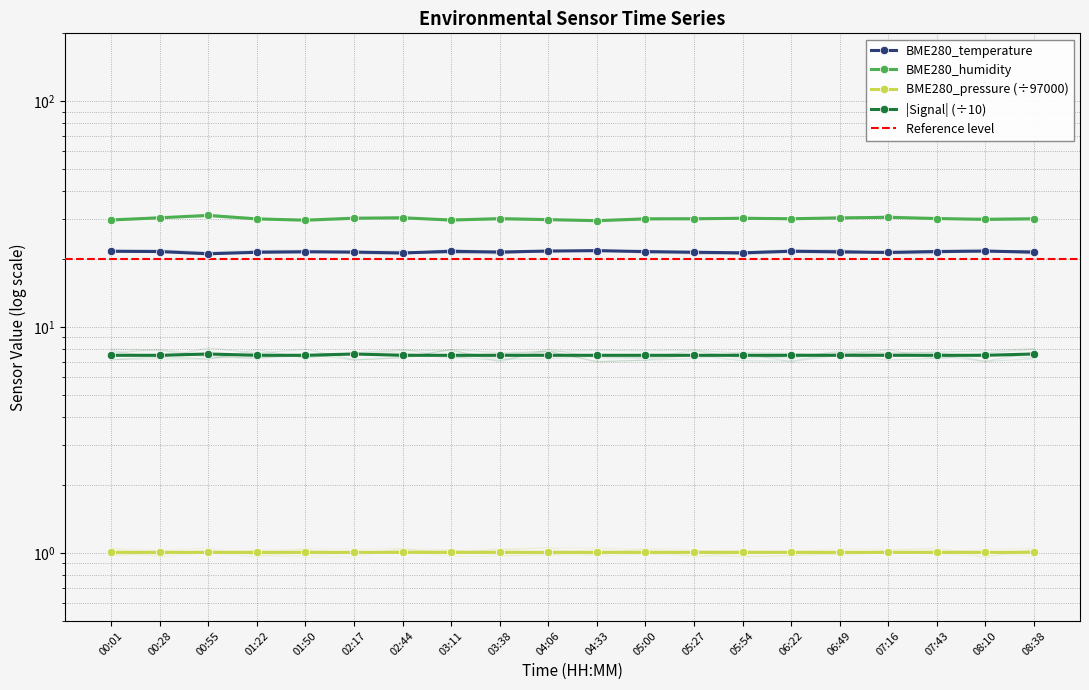

What position from the left is 01:50?

5